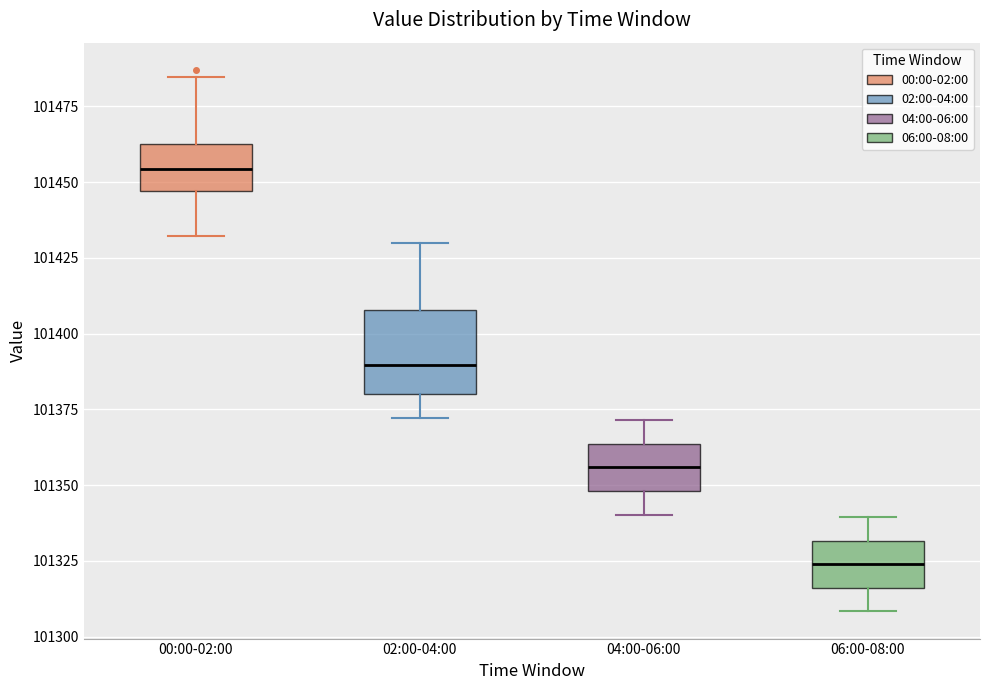

Which box is the tallest, from its lower edge to its upper edge?

02:00-04:00